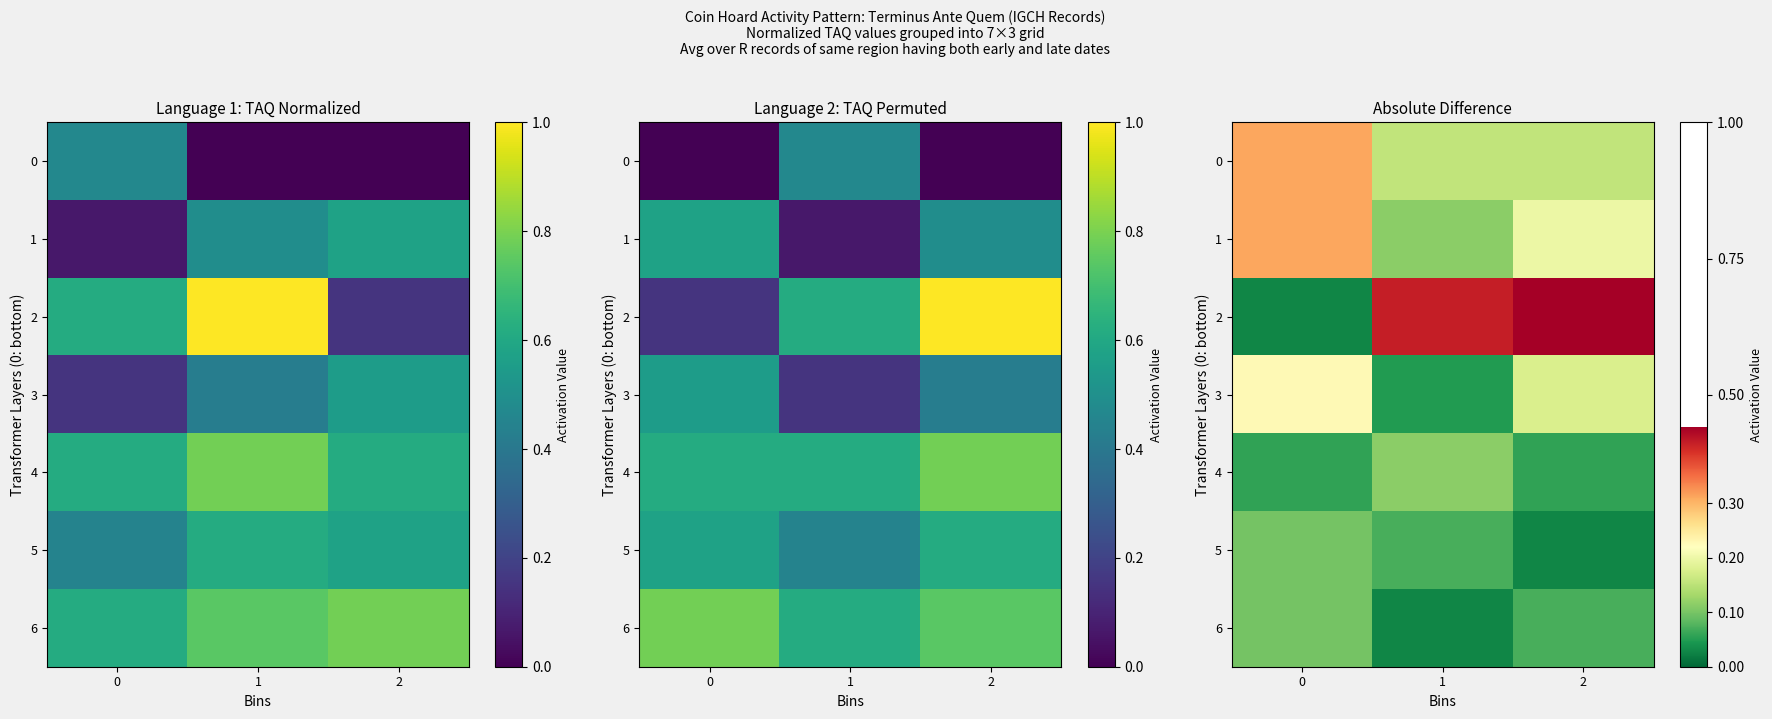

Count the 1 values in the range 0 to 1.

3